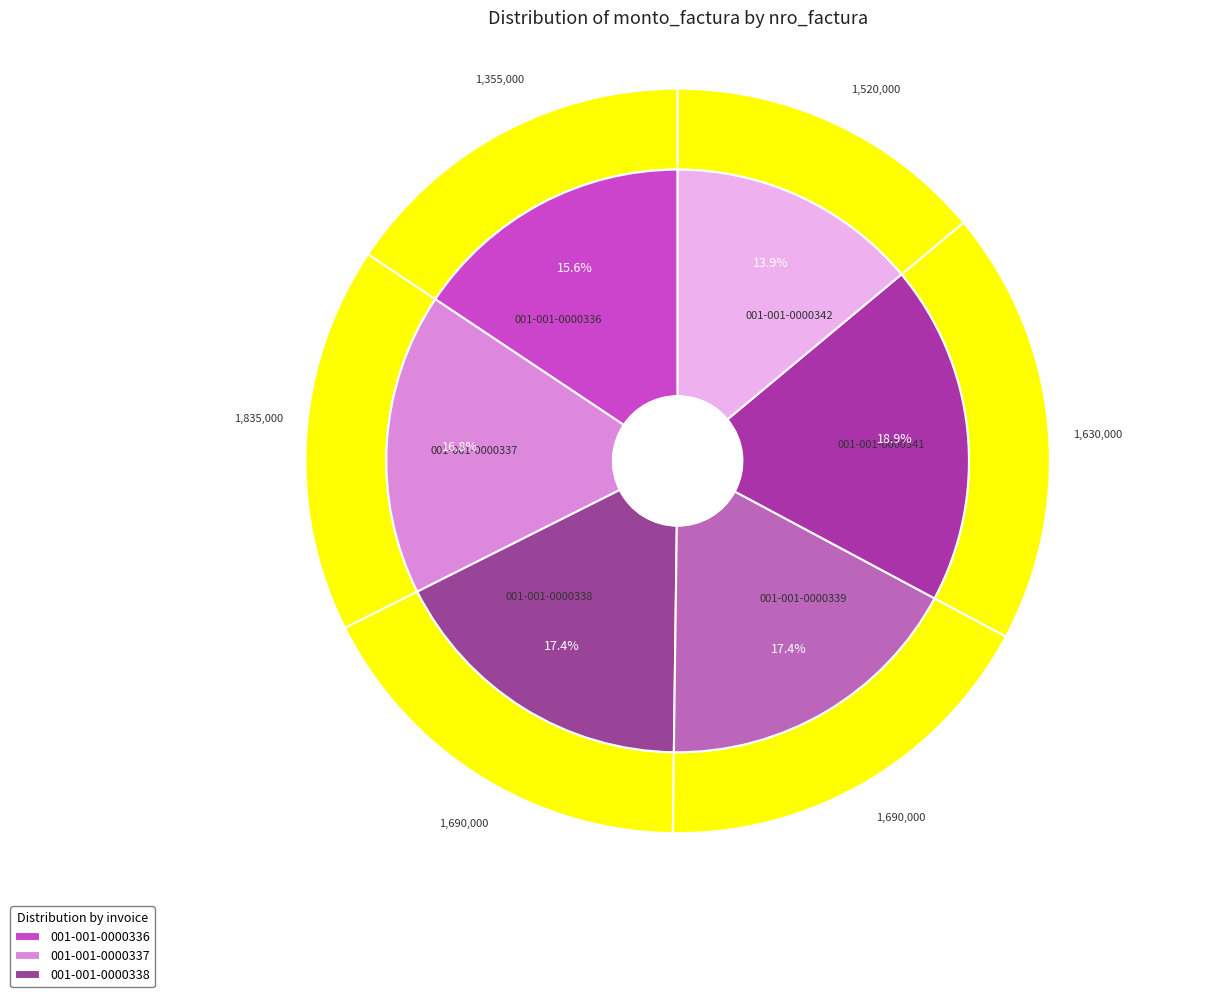

To the nearest percent, what is the difference between the 001-001-0000337 and 001-001-0000338 slice percentages?

1%